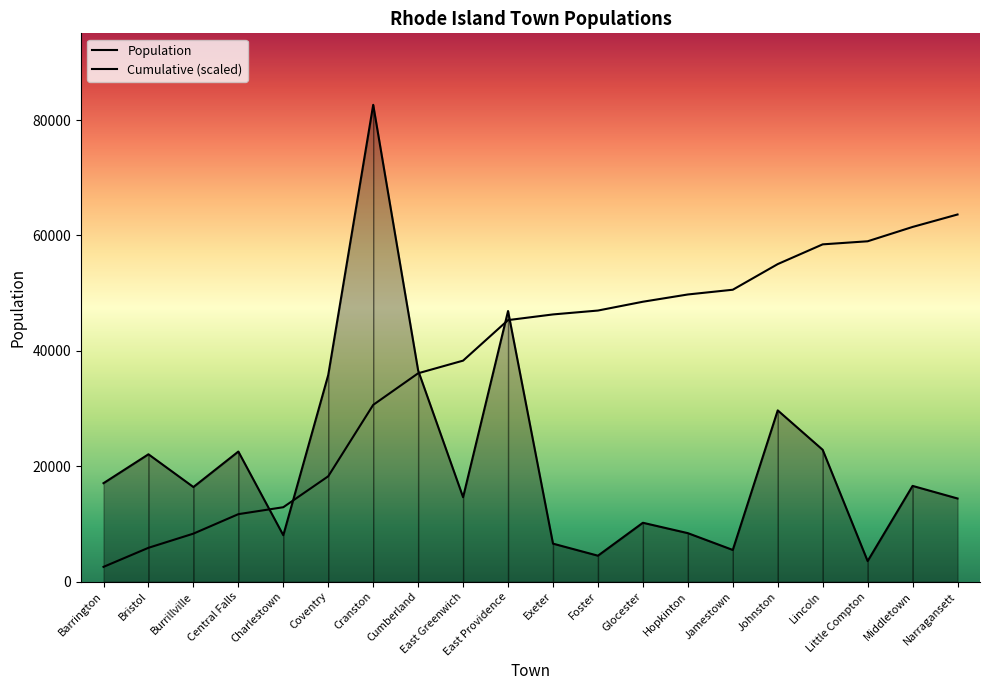

What is the value of the 9th point from the left?

14626